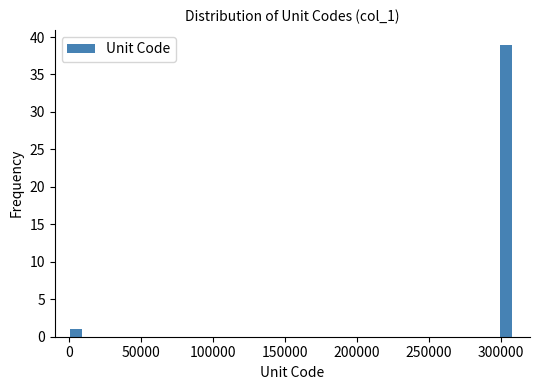

Around what value on the x-axis is the tallest bar? Give the approximate position of its centre, as read against the axis.

305000